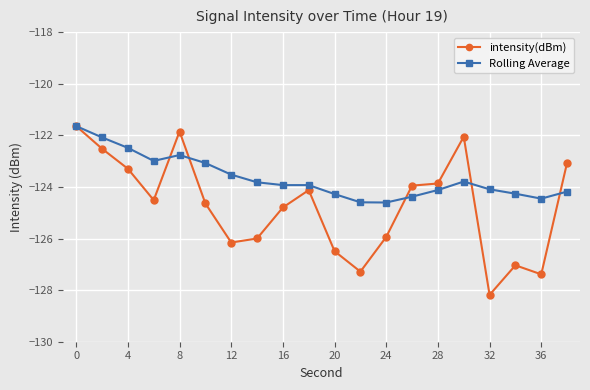

Which series has the largest range (max minus min)?

intensity(dBm)